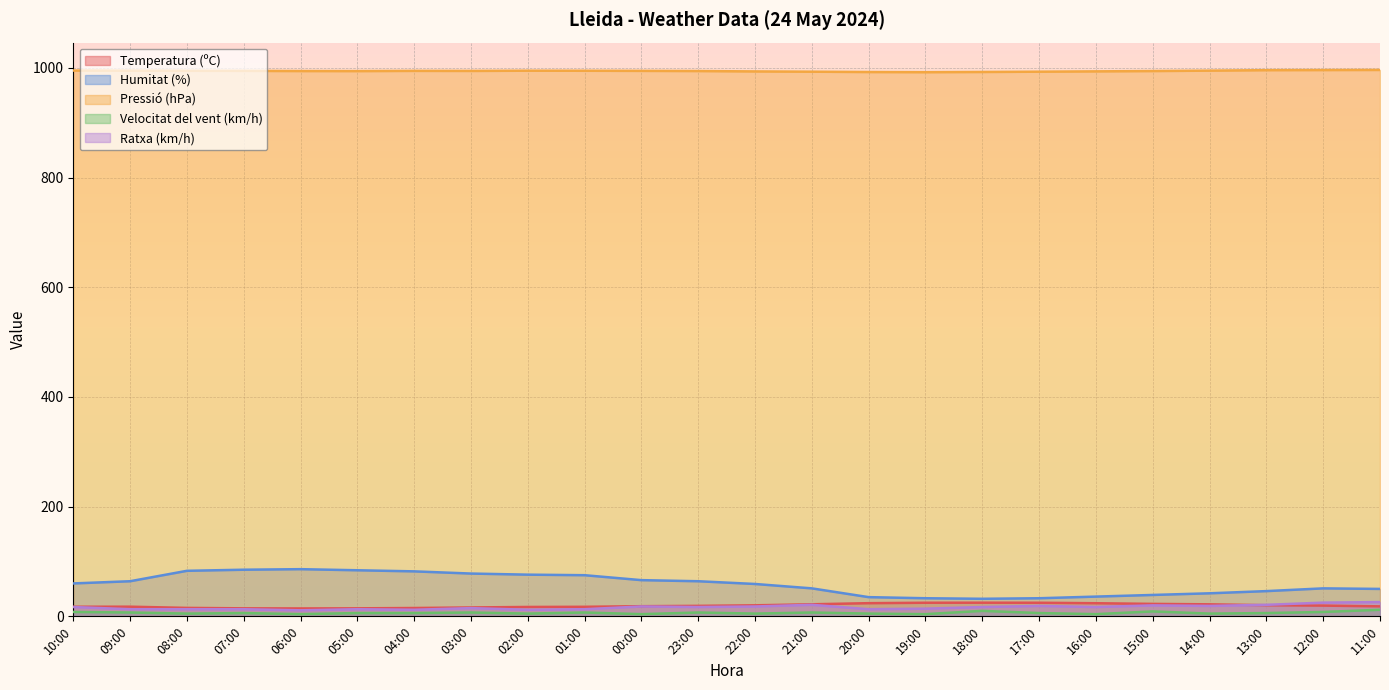

How many values in the Pressió (hPa) series exceed 994?

16